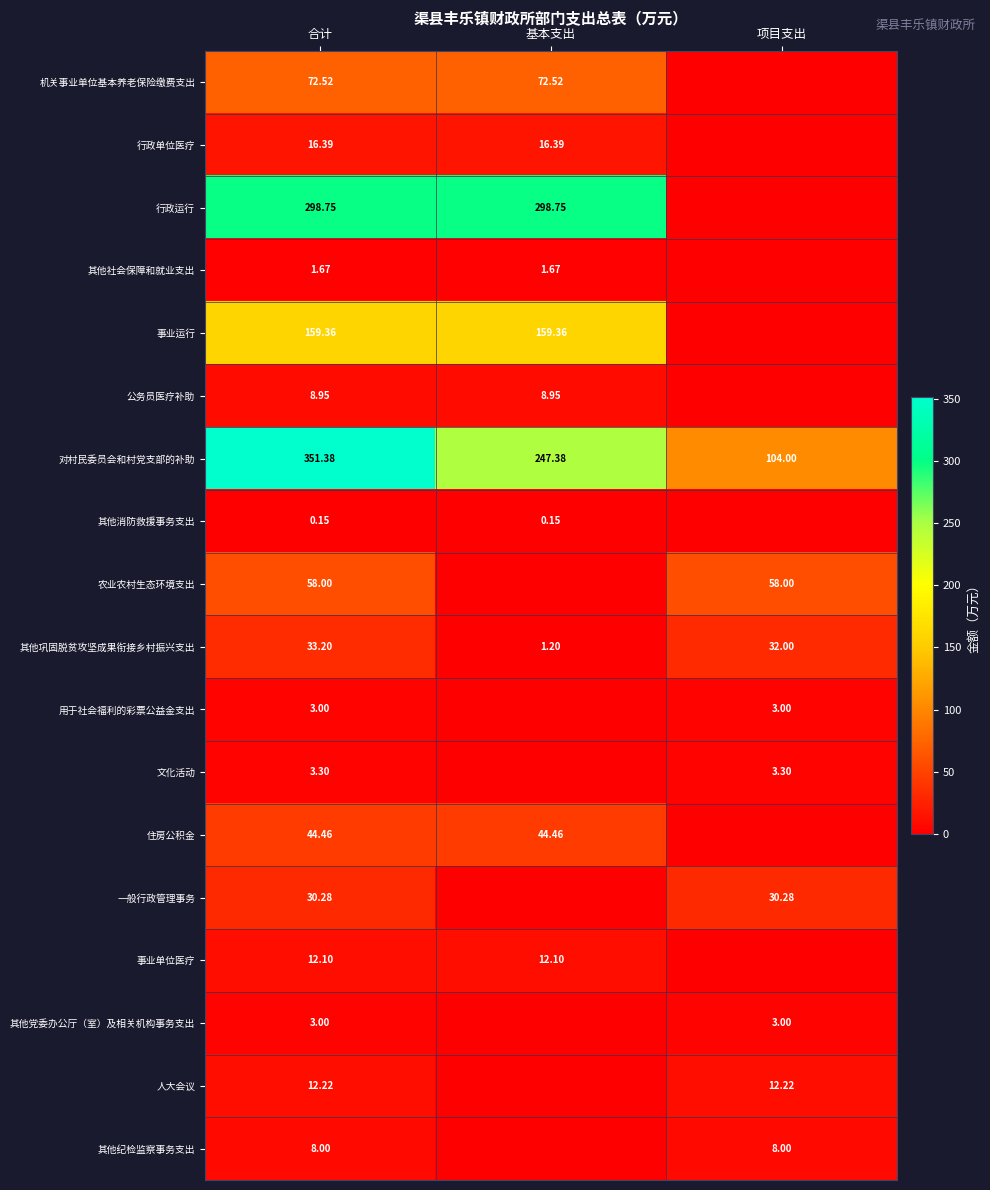

Where is 对村民委员会和村党支部的补助 nearest to the value 227?

基本支出